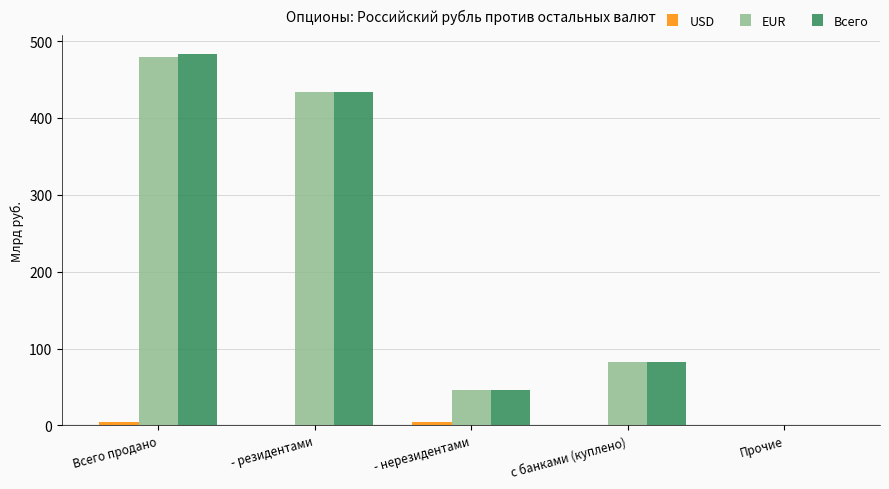

Between Всего продано and Прочие, which series saw the biggest shift?

Всего